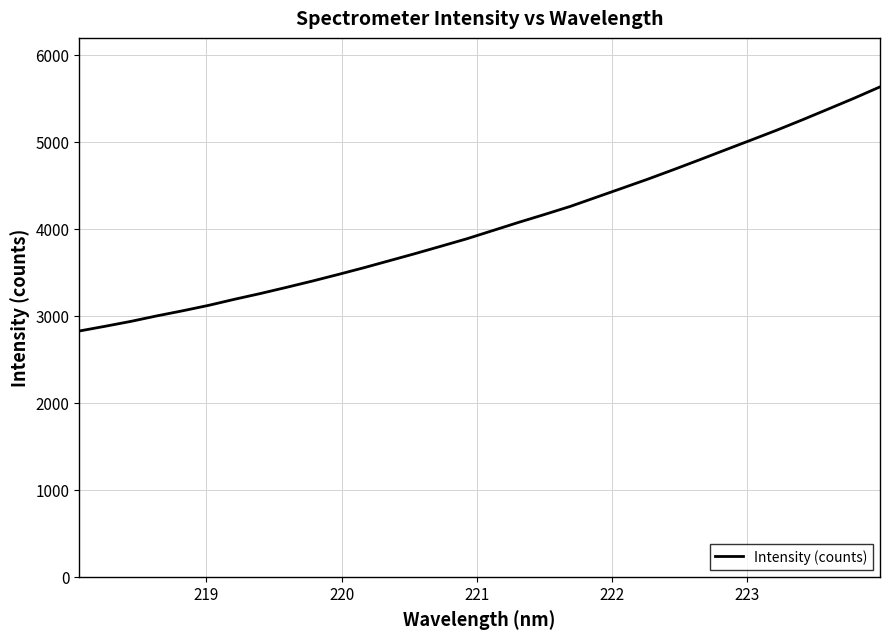

What is the smallest value displayed?

2825.0